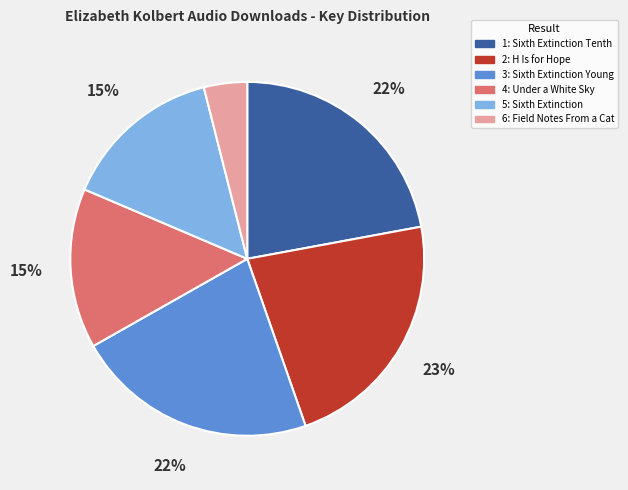

Which category has the smallest portion of the pie?

6